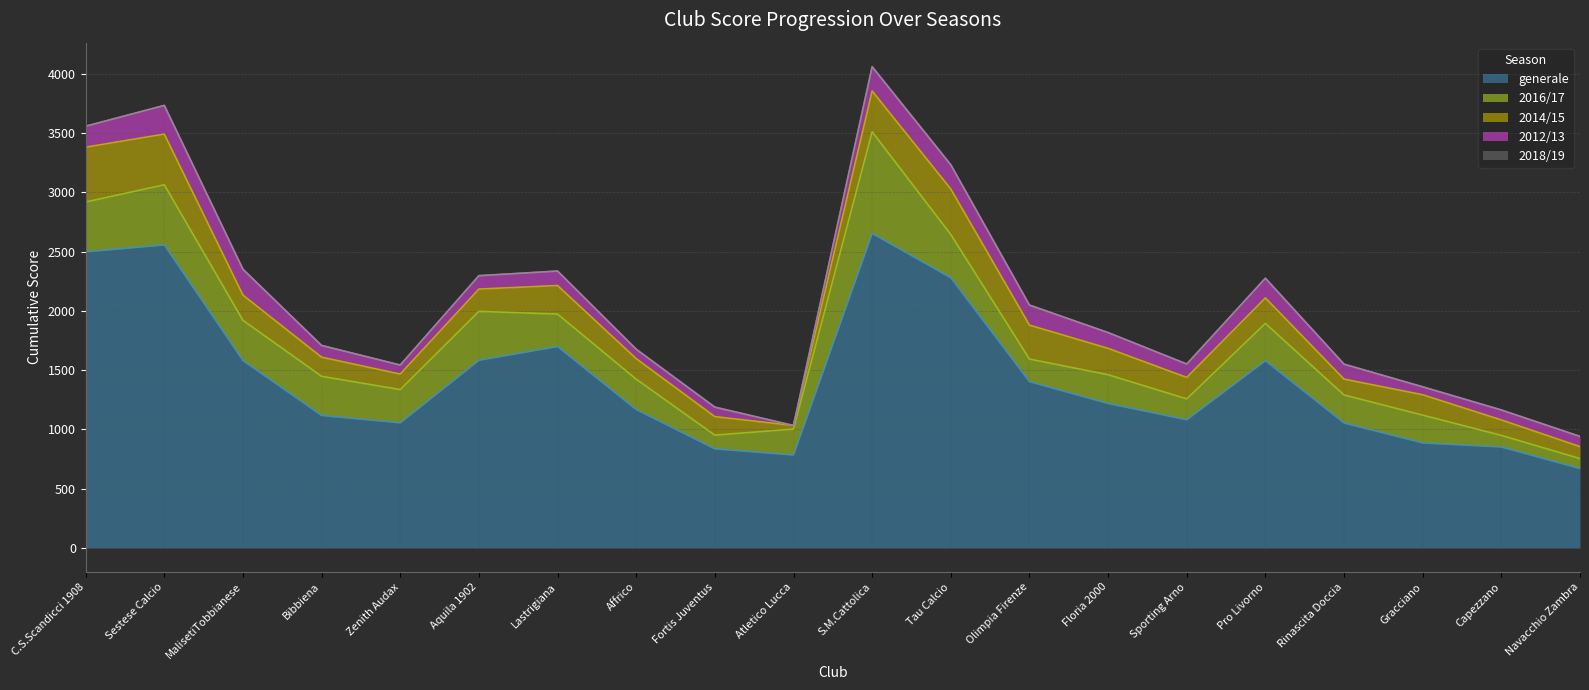

At which label does 2014/15 first exceed 188?

C.S.Scandicci 1908